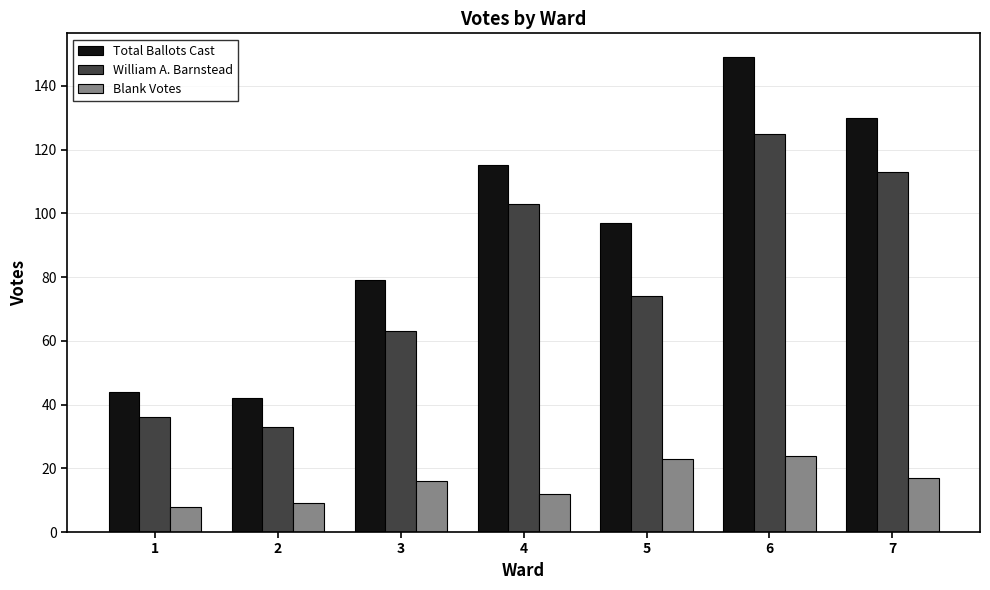

What are all the series names shown in the legend?

Total Ballots Cast, William A. Barnstead, Blank Votes